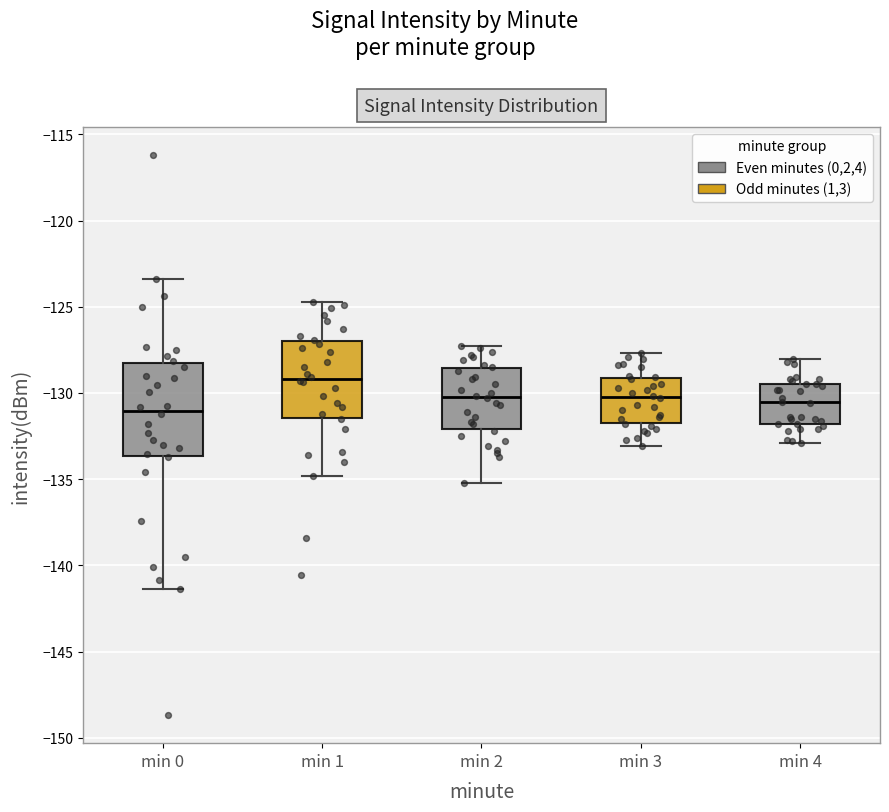

Reading left to right, read every box against the y-axis: the position of its median line, the range the box covers, and the ends of its whiskers. The values are not printed on the chart, so give them approximately, as read against the axis.

min 0: median -131.0, box -133.5 to -128.5, whiskers -141.5 to -123.5
min 1: median -129.0, box -131.5 to -127.0, whiskers -135.0 to -124.5
min 2: median -130.0, box -132.0 to -128.5, whiskers -135.0 to -127.5
min 3: median -130.0, box -131.5 to -129.0, whiskers -133.0 to -127.5
min 4: median -130.5, box -132.0 to -129.5, whiskers -133.0 to -128.0